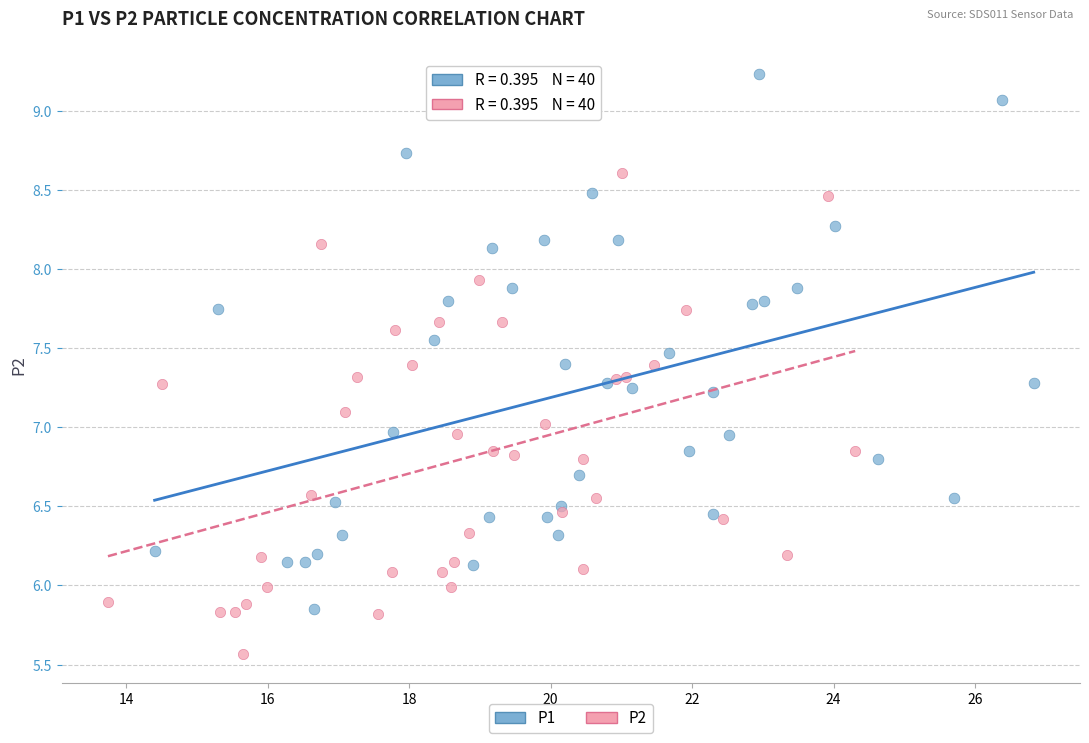

Which series contains the highest Y value?

P1